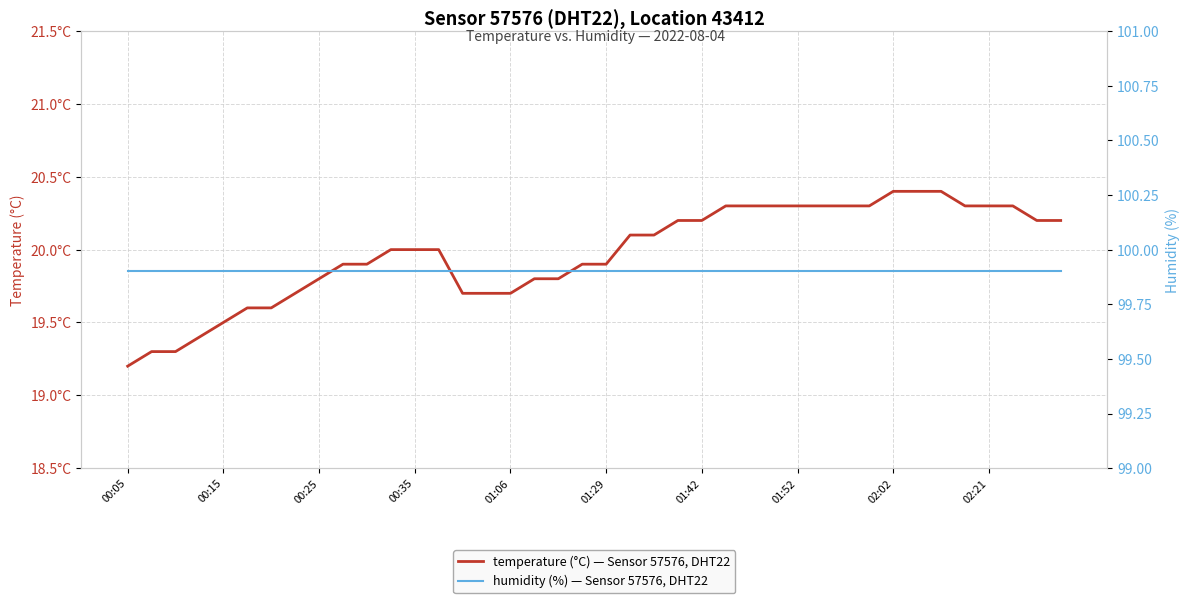

At which category is the sum across all series the highest?

02:02